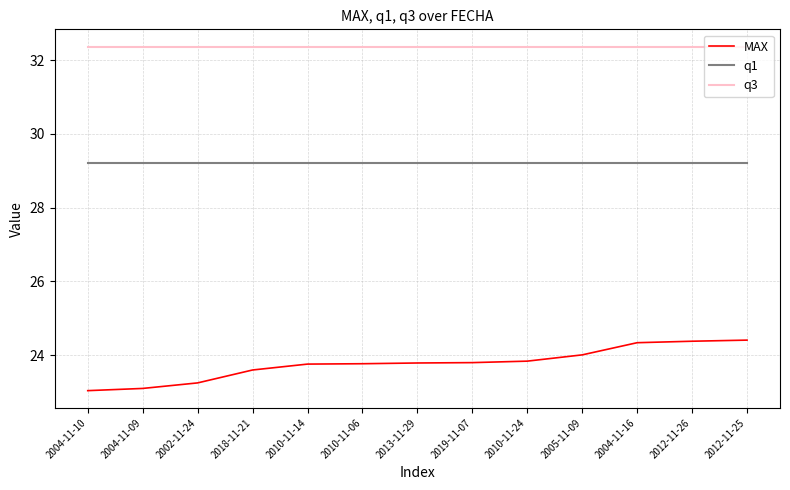

What is the total value across all series at 2002-11-24?

84.8